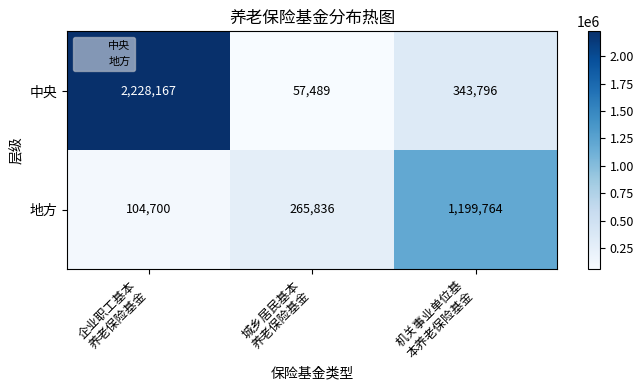

What is the minimum value shown in the chart?

57489